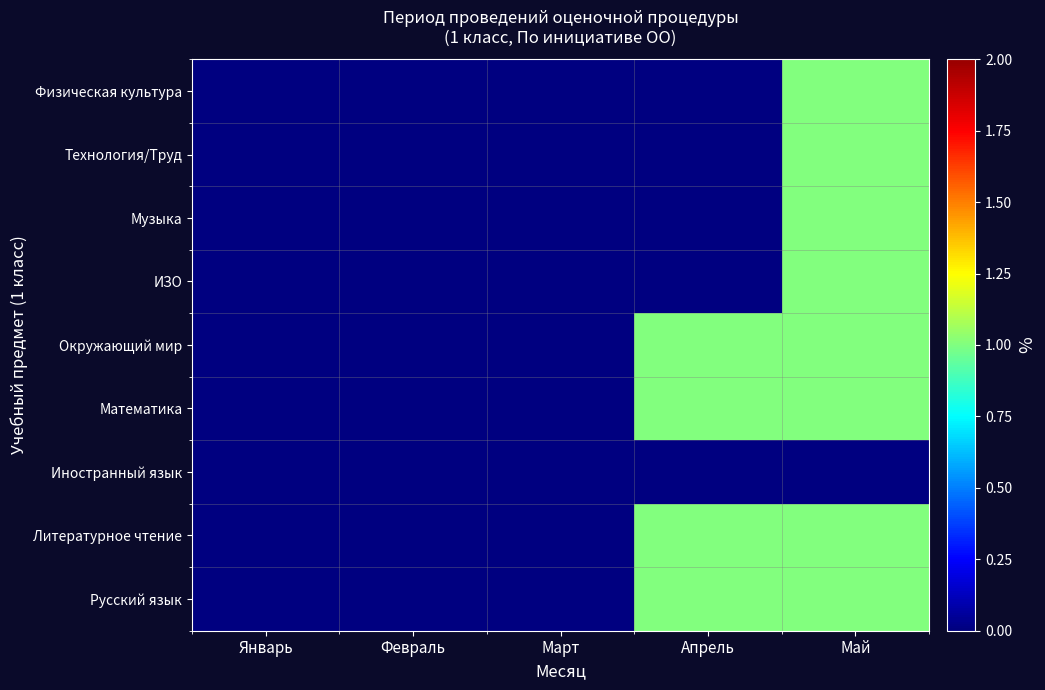

Reading right to left, list all the values displayed in this chart.

Русский язык: Май=1	Апрель=1	Март=0	Февраль=0	Январь=0
Литературное чтение: Май=1	Апрель=1	Март=0	Февраль=0	Январь=0
Иностранный язык: Май=0	Апрель=0	Март=0	Февраль=0	Январь=0
Математика: Май=1	Апрель=1	Март=0	Февраль=0	Январь=0
Окружающий мир: Май=1	Апрель=1	Март=0	Февраль=0	Январь=0
ИЗО: Май=1	Апрель=0	Март=0	Февраль=0	Январь=0
Музыка: Май=1	Апрель=0	Март=0	Февраль=0	Январь=0
Технология/Труд: Май=1	Апрель=0	Март=0	Февраль=0	Январь=0
Физическая культура: Май=1	Апрель=0	Март=0	Февраль=0	Январь=0